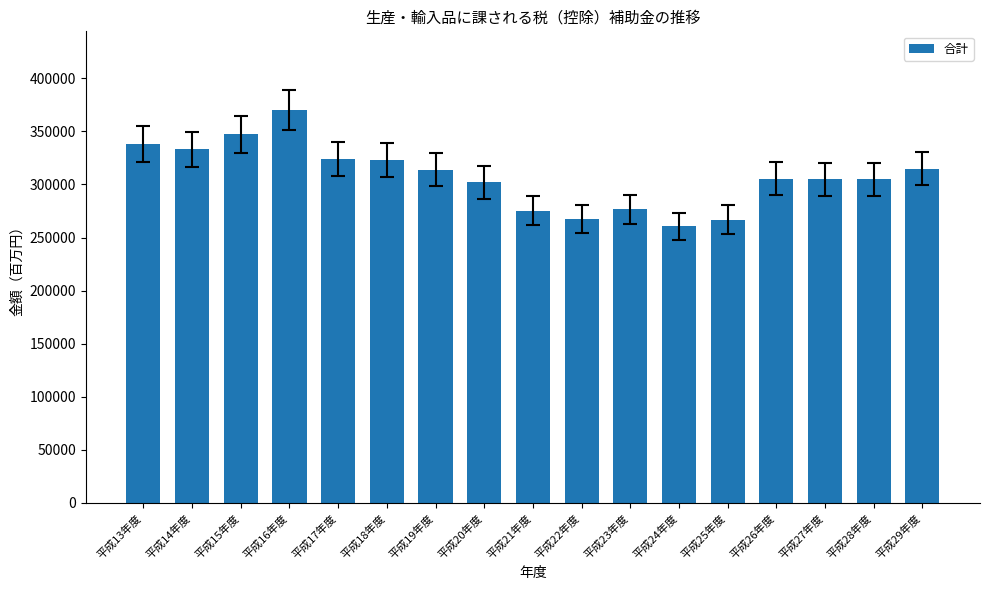

What is the label of the 15th bar from the left?

平成27年度